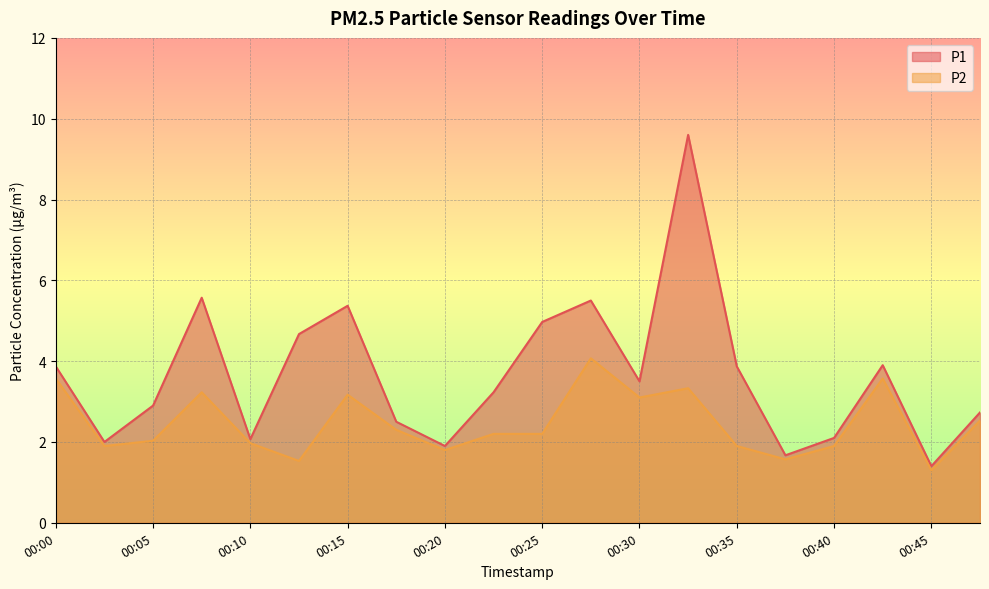

The value of P1 at 00:40 is 2.9. True or false?

False